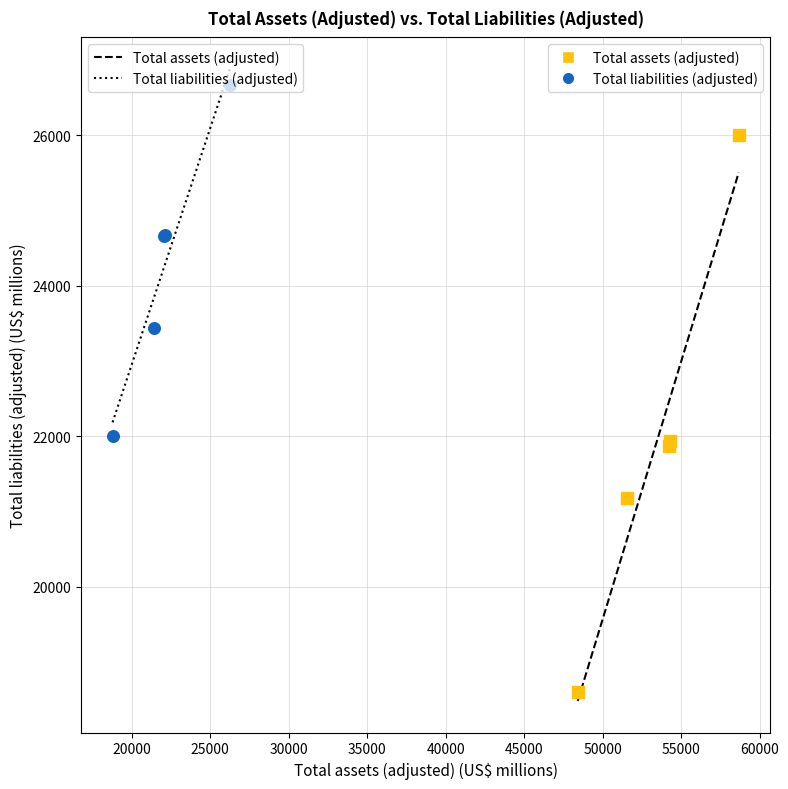

Which series has the largest Y range (max minus min)?

Total assets (adjusted)